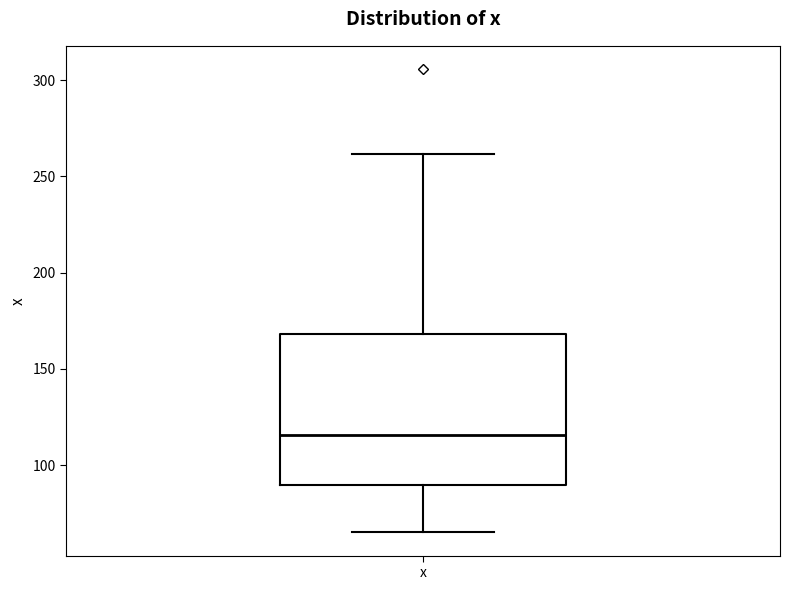

Transcribe this box plot: give where the median line is, the range the box spans, and where the two whiskers end, as read against the y-axis. The values are not printed on the chart, so give them approximately, as read against the axis.

median 115, box 90 to 170, whiskers 65 to 260